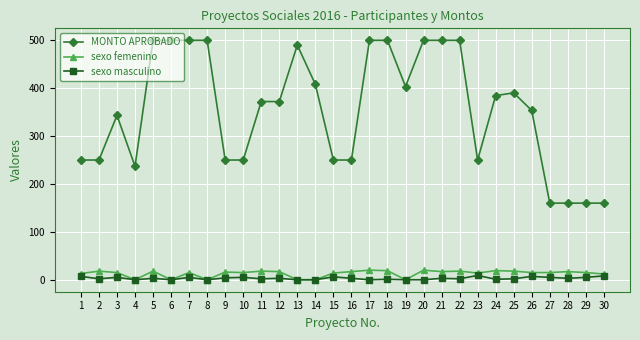

True or false: sexo femenino has more than 1 points higher than both neighbors.

True